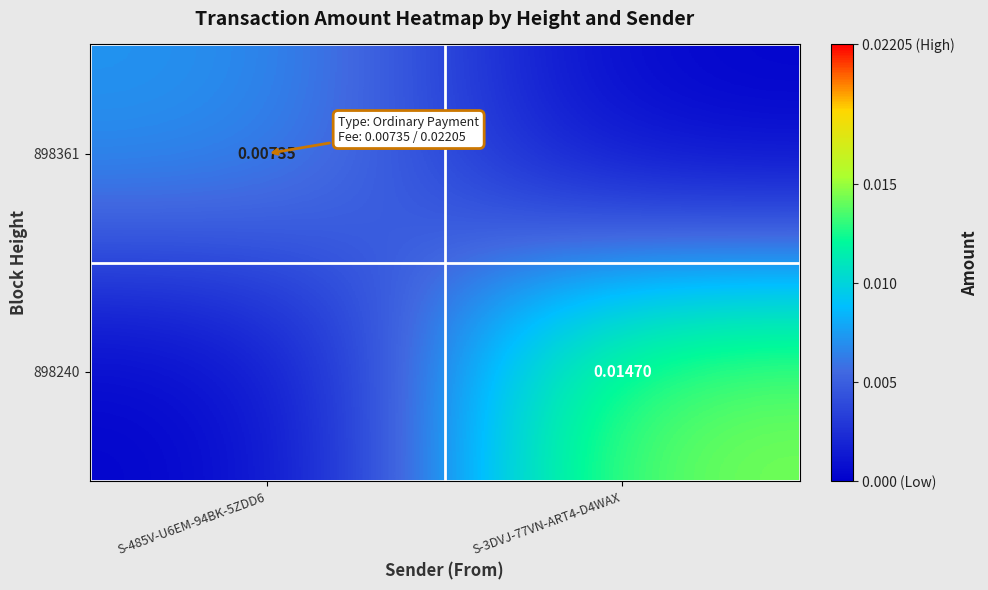

Is the value of 898240 at S-3DVJ-77VN-ART4-D4WAX greater than the value of 898361 at S-485V-U6EM-94BK-5ZDD6?

Yes